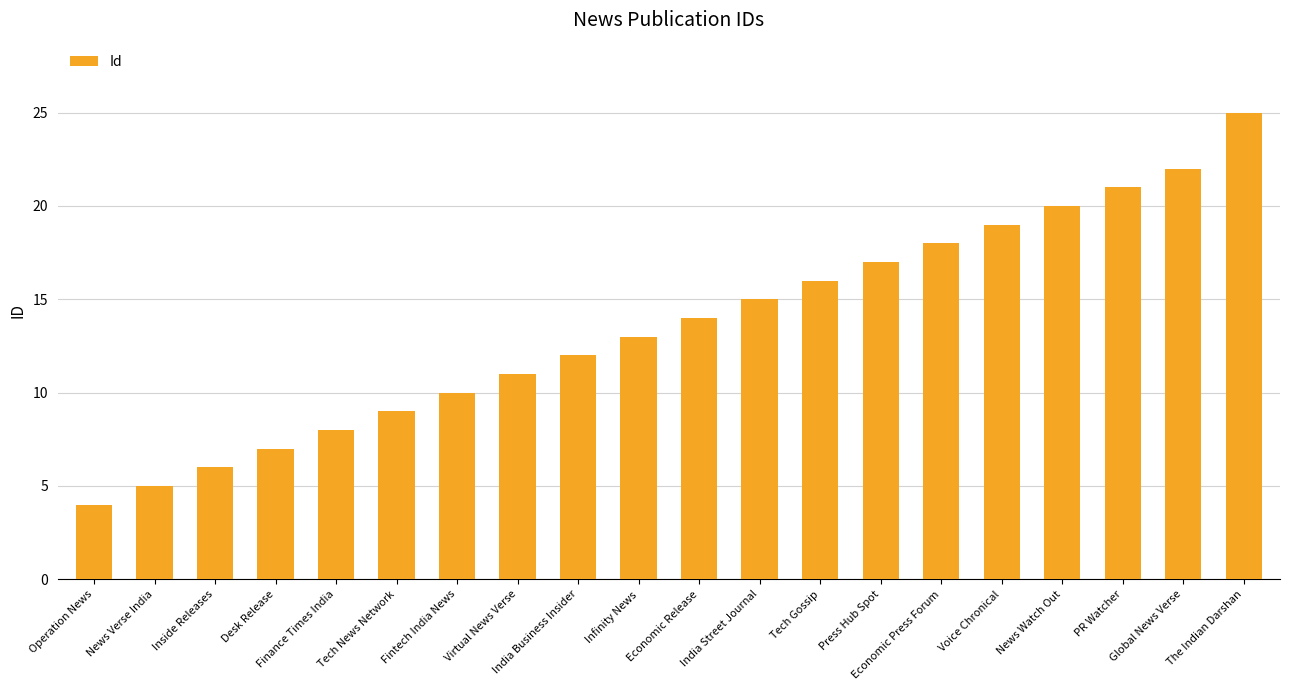

Are the bars horizontal?

No